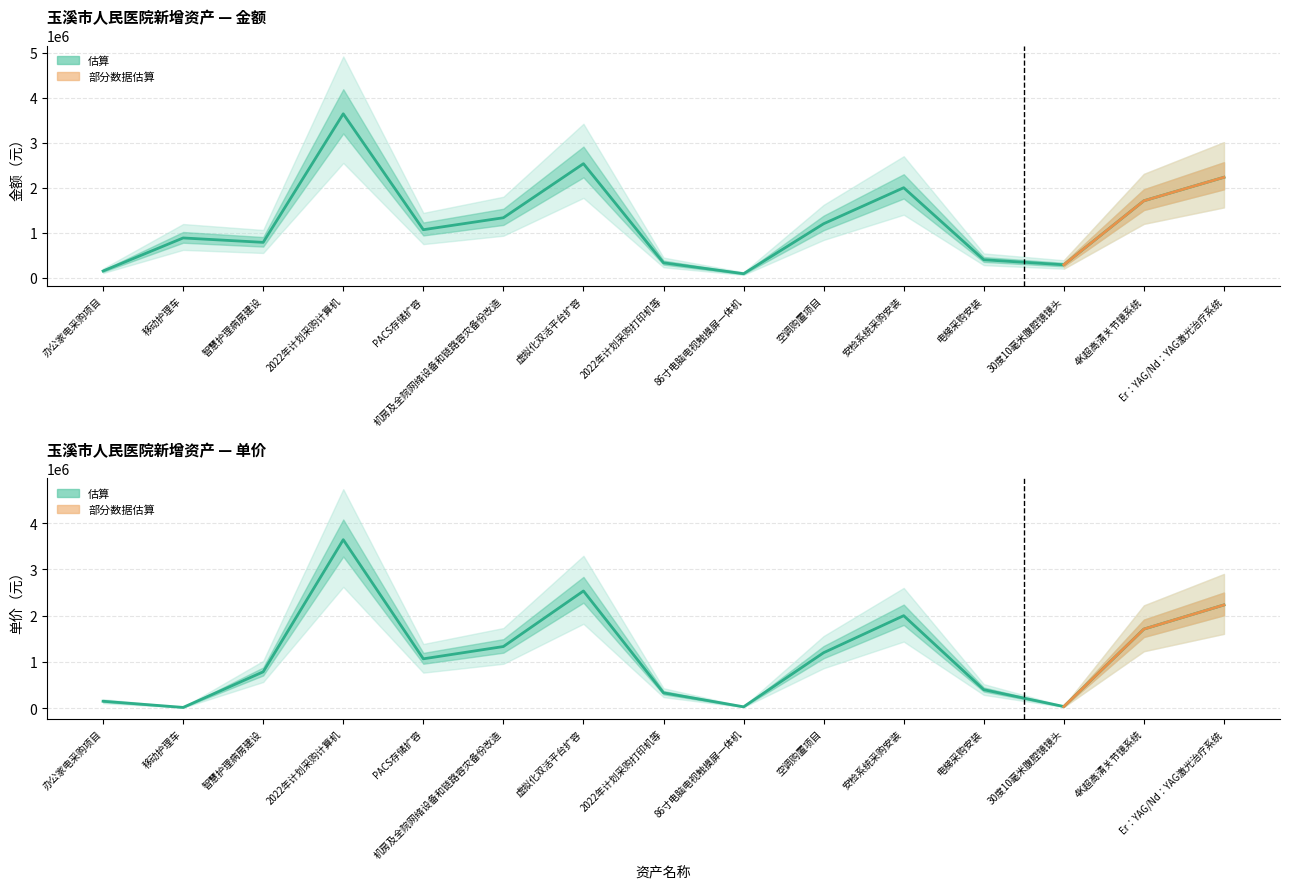

Rank the series at 2022年计划采购计算机 from lowest to highest value.

单价, 金额